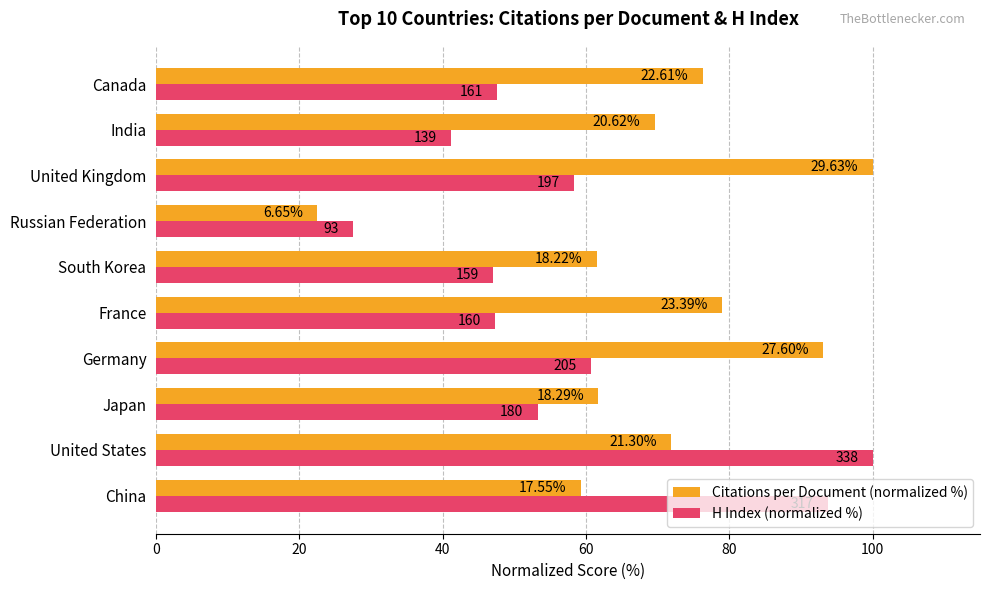

What is the highest value of the Citations per Document (normalized %) series?

100.0